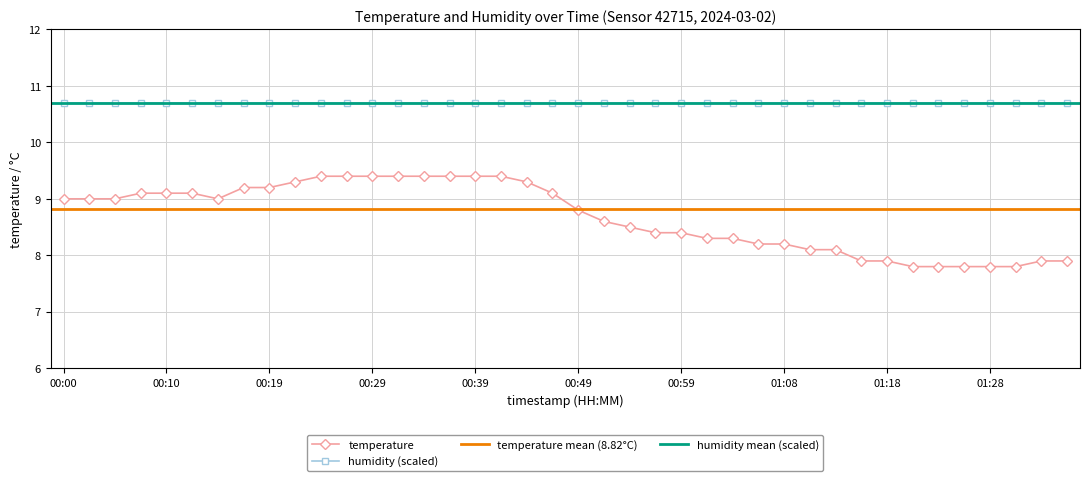

What is the sum of all values?

347.1